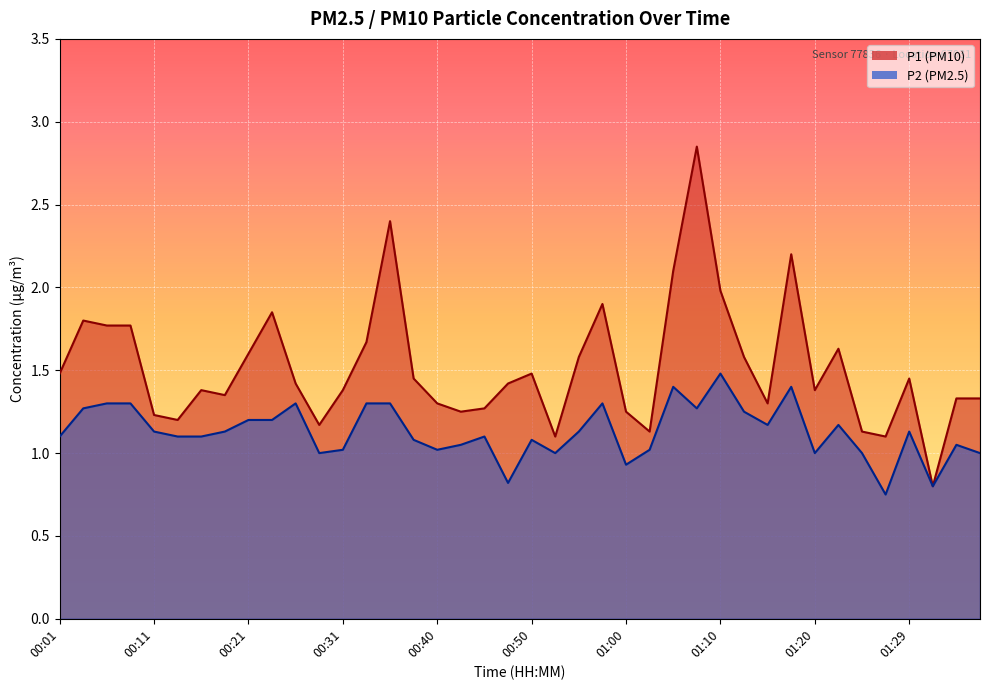

True or false: P1 has a value of 2.4 at 00:50.

False